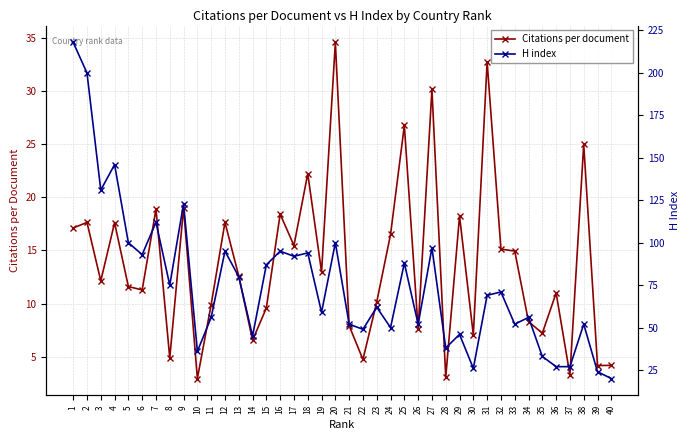

Which has a higher value, 38 or 9?

38